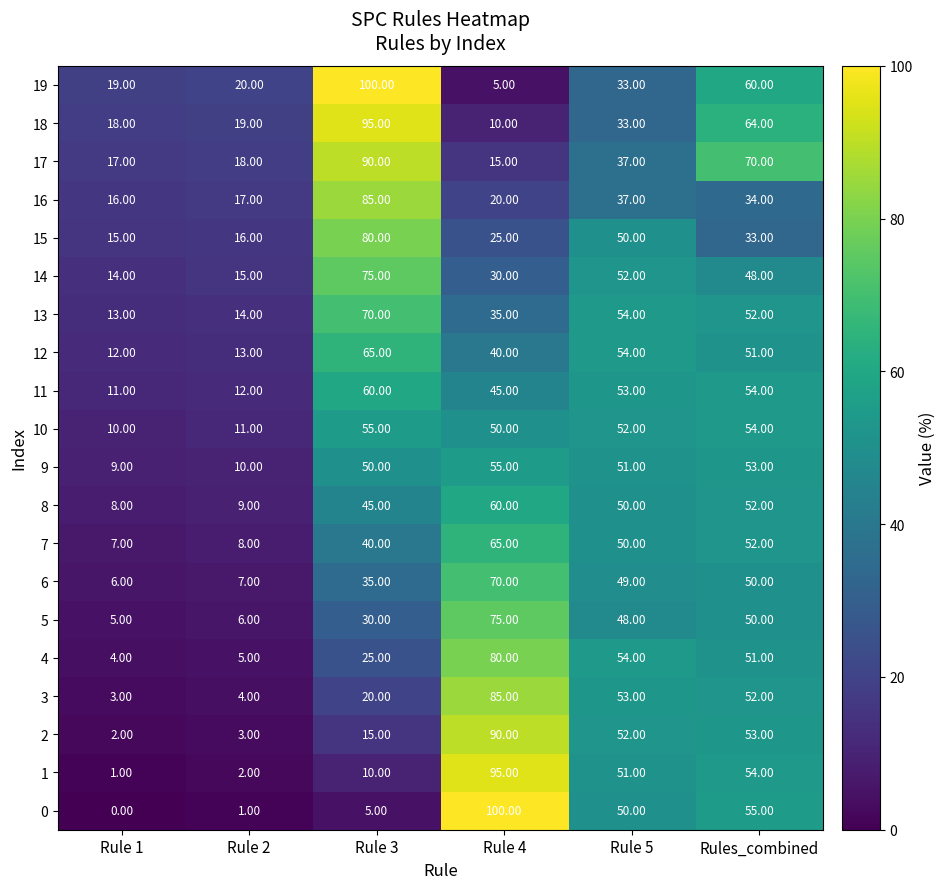

Is the value of 2 at Rule 1 greater than the value of 12 at Rules_combined?

No